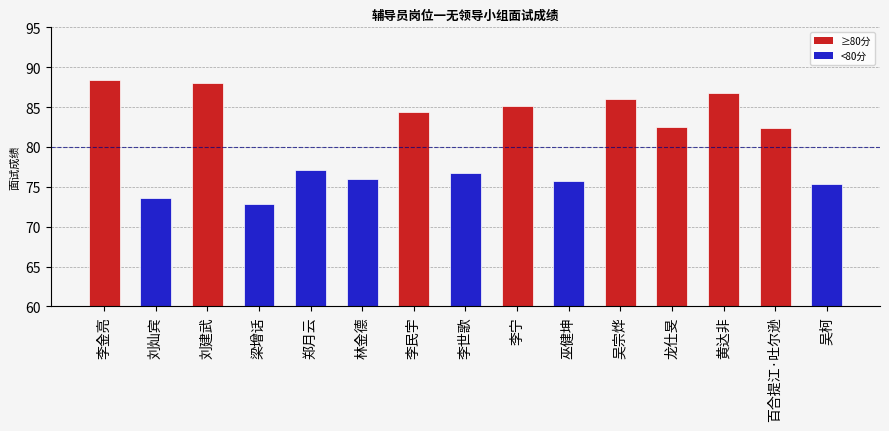

Count the number of categories in the chart.

15